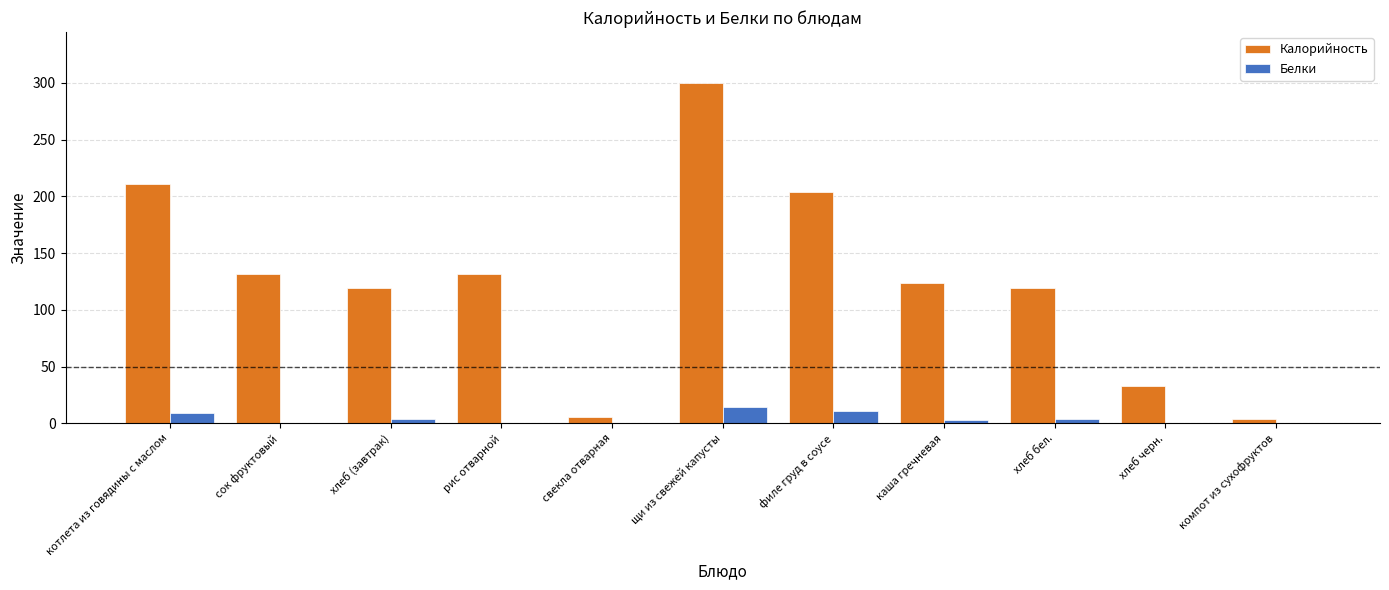

Which series has the largest total across all categories?

Калорийность